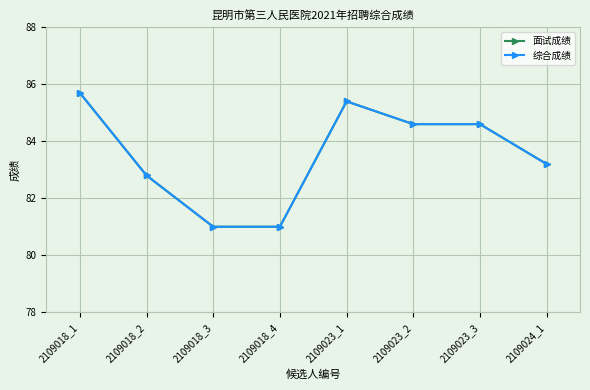

True or false: 综合成绩 has more than 2 points higher than both neighbors.

False